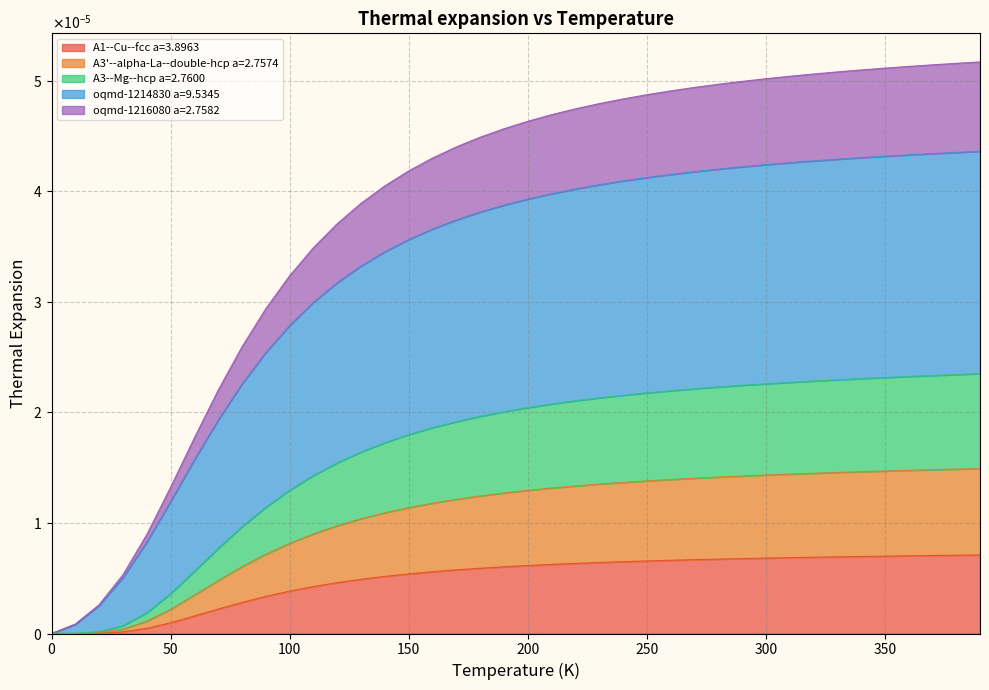

Reading left to right, what are all the values shown in this chart?

A1--Cu--fcc a=3.8963: 0.0=0.0	10.0=0.0	20.0=0.0	30.0=0.0	40.0=0.0	50.0=0.0	60.0=0.0	70.0=0.0	80.0=0.0	90.0=0.0	100.0=0.0	110.0=0.0	120.0=0.0	130.0=0.0	140.0=0.0	150.0=0.0	160.0=0.0	170.0=0.0	180.0=0.0	190.0=0.0	200.0=0.0	210.0=0.0	220.0=0.0	230.0=0.0	240.0=0.0	250.0=0.0	260.0=0.0	270.0=0.0	280.0=0.0	290.0=0.0	300.0=0.0	310.0=0.0	320.0=0.0	330.0=0.0	340.0=0.0	350.0=0.0	360.0=0.0	370.0=0.0	380.0=0.0	390.0=0.0
A3'--alpha-La--double-hcp a=2.7574: 0.0=0.0	10.0=0.0	20.0=0.0	30.0=0.0	40.0=0.0	50.0=0.0	60.0=0.0	70.0=0.0	80.0=0.0	90.0=0.0	100.0=0.0	110.0=0.0	120.0=0.0	130.0=0.0	140.0=0.0	150.0=0.0	160.0=0.0	170.0=0.0	180.0=0.0	190.0=0.0	200.0=0.0	210.0=0.0	220.0=0.0	230.0=0.0	240.0=0.0	250.0=0.0	260.0=0.0	270.0=0.0	280.0=0.0	290.0=0.0	300.0=0.0	310.0=0.0	320.0=0.0	330.0=0.0	340.0=0.0	350.0=0.0	360.0=0.0	370.0=0.0	380.0=0.0	390.0=0.0
A3--Mg--hcp a=2.7600: 0.0=0.0	10.0=0.0	20.0=0.0	30.0=0.0	40.0=0.0	50.0=0.0	60.0=0.0	70.0=0.0	80.0=0.0	90.0=0.0	100.0=0.0	110.0=0.0	120.0=0.0	130.0=0.0	140.0=0.0	150.0=0.0	160.0=0.0	170.0=0.0	180.0=0.0	190.0=0.0	200.0=0.0	210.0=0.0	220.0=0.0	230.0=0.0	240.0=0.0	250.0=0.0	260.0=0.0	270.0=0.0	280.0=0.0	290.0=0.0	300.0=0.0	310.0=0.0	320.0=0.0	330.0=0.0	340.0=0.0	350.0=0.0	360.0=0.0	370.0=0.0	380.0=0.0	390.0=0.0
oqmd-1214830 a=9.5345: 0.0=0.0	10.0=0.0	20.0=0.0	30.0=0.0	40.0=0.0	50.0=0.0	60.0=0.0	70.0=0.0	80.0=0.0	90.0=0.0	100.0=0.0	110.0=0.0	120.0=0.0	130.0=0.0	140.0=0.0	150.0=0.0	160.0=0.0	170.0=0.0	180.0=0.0	190.0=0.0	200.0=0.0	210.0=0.0	220.0=0.0	230.0=0.0	240.0=0.0	250.0=0.0	260.0=0.0	270.0=0.0	280.0=0.0	290.0=0.0	300.0=0.0	310.0=0.0	320.0=0.0	330.0=0.0	340.0=0.0	350.0=0.0	360.0=0.0	370.0=0.0	380.0=0.0	390.0=0.0
oqmd-1216080 a=2.7582: 0.0=0.0	10.0=0.0	20.0=0.0	30.0=0.0	40.0=0.0	50.0=0.0	60.0=0.0	70.0=0.0	80.0=0.0	90.0=0.0	100.0=0.0	110.0=0.0	120.0=0.0	130.0=0.0	140.0=0.0	150.0=0.0	160.0=0.0	170.0=0.0	180.0=0.0	190.0=0.0	200.0=0.0	210.0=0.0	220.0=0.0	230.0=0.0	240.0=0.0	250.0=0.0	260.0=0.0	270.0=0.0	280.0=0.0	290.0=0.0	300.0=0.0	310.0=0.0	320.0=0.0	330.0=0.0	340.0=0.0	350.0=0.0	360.0=0.0	370.0=0.0	380.0=0.0	390.0=0.0